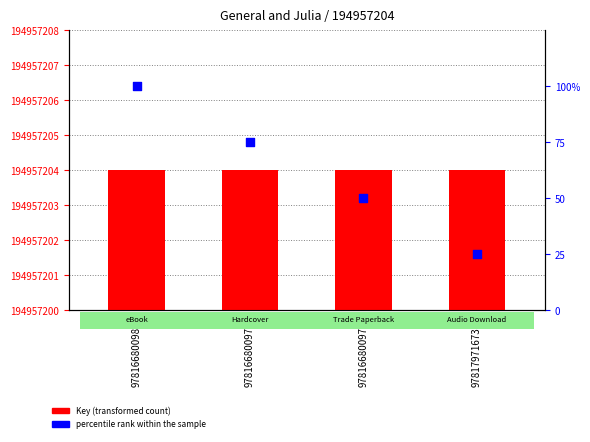

Which series has the largest total across all categories?

Key (transformed count)